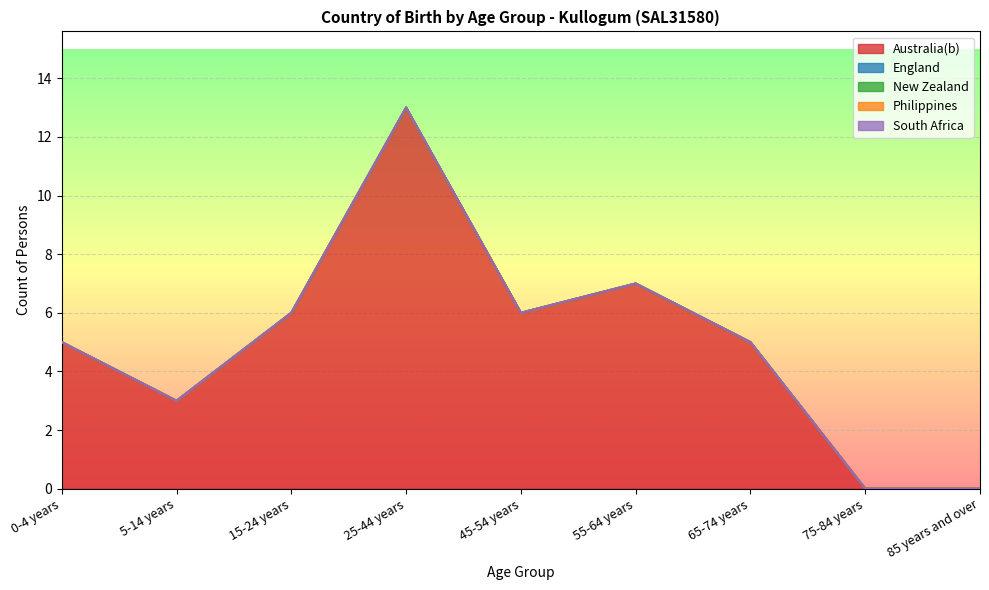

At which label does Australia(b) first exceed 5?

15-24 years